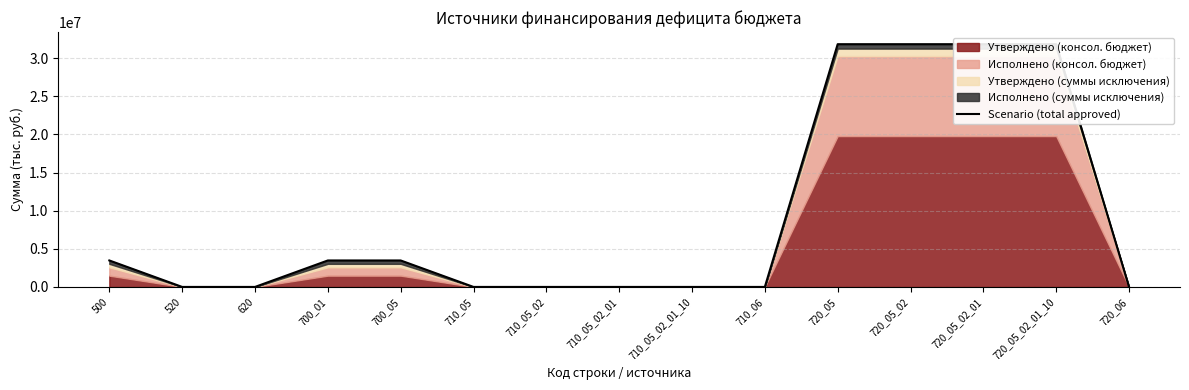

Rank the categories by value from highest to lowest.

720_05, 720_05_02, 720_05_02_01, 720_05_02_01_10, 500, 700_01, 700_05, 520, 620, 710_05, 710_05_02, 710_05_02_01, 710_05_02_01_10, 710_06, 720_06